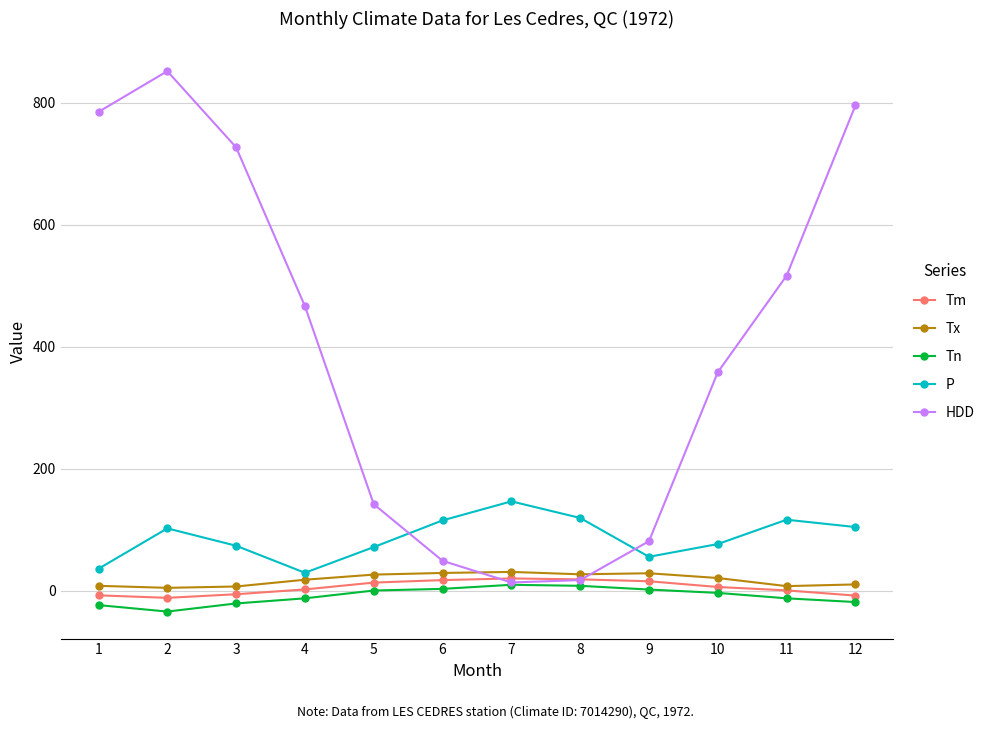

Which series changed the most between 1 and 10?

HDD